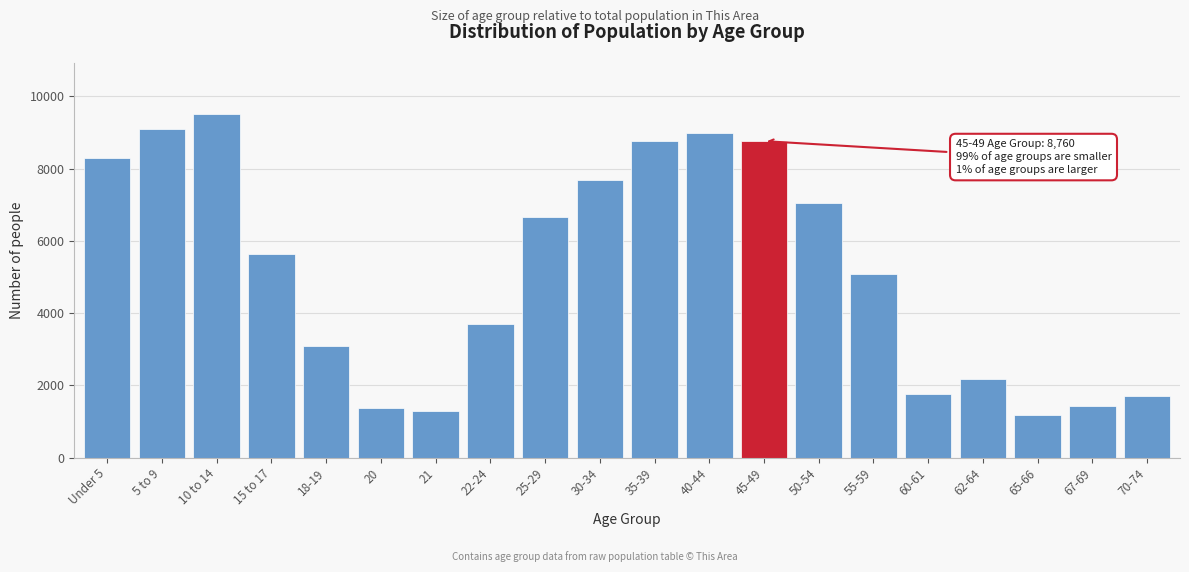

Between 60-61 and 35-39, which is larger?

35-39